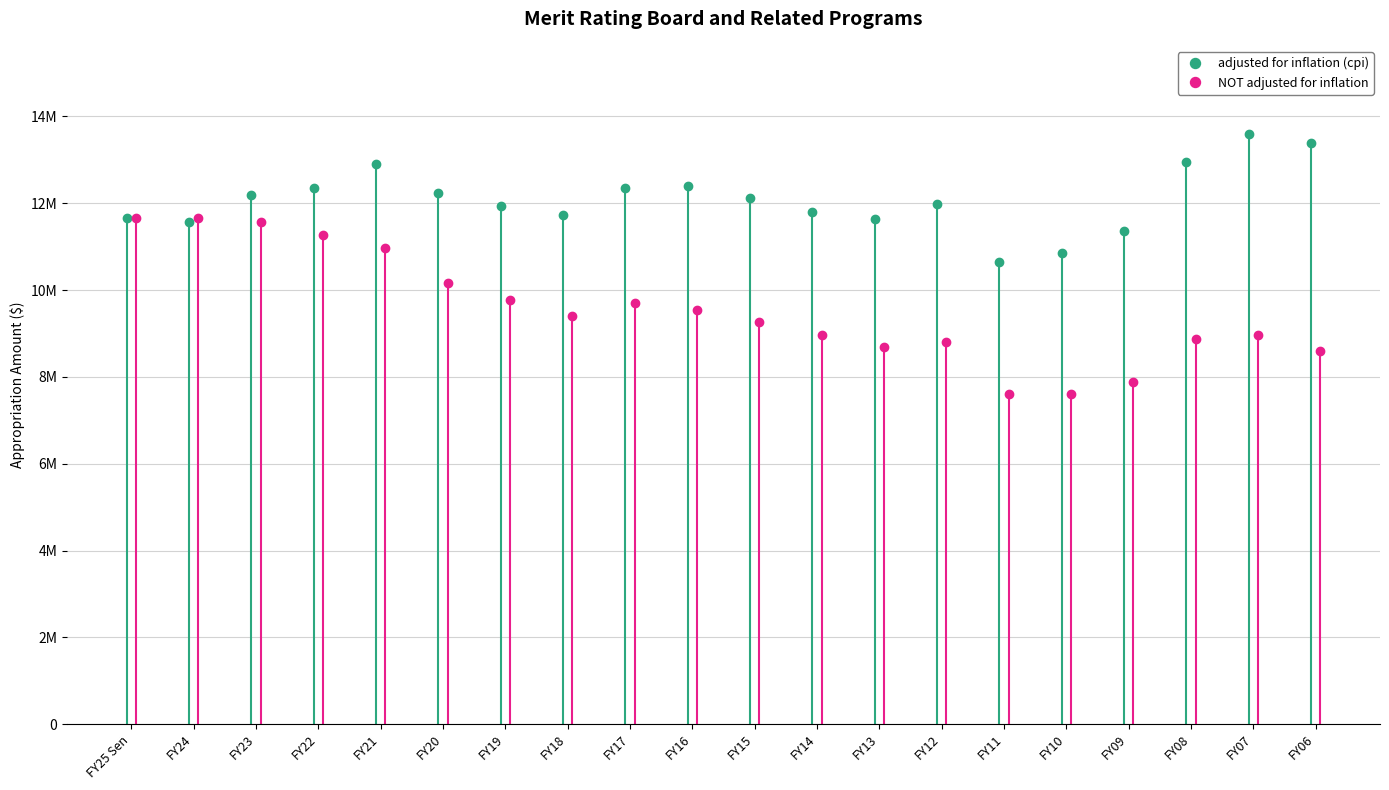

Reading right to left, what are all the values shown in this chart?

adjusted for inflation (cpi): FY06=13385476	FY07=13588476	FY08=12959701	FY09=11351065	FY10=10857365	FY11=10646172	FY12=11976241	FY13=11631899	FY14=11797295	FY15=12118036	FY16=12406417	FY17=12361263	FY18=11727531	FY19=11933593	FY20=12228987	FY21=12895935	FY22=12361771	FY23=12191364	FY24=11569529	FY25 Sen=11671807
NOT adjusted for inflation: FY06=8606736	FY07=8964336	FY08=8866697	FY09=7874872	FY10=7606503	FY11=7606503	FY12=8808113	FY13=8699046	FY14=8960017	FY15=9269473	FY16=9553119	FY17=9695430	FY18=9404567	FY19=9768209	FY20=10168209	FY21=10968209	FY22=11267069	FY23=11575658	FY24=11671807	FY25 Sen=11671807